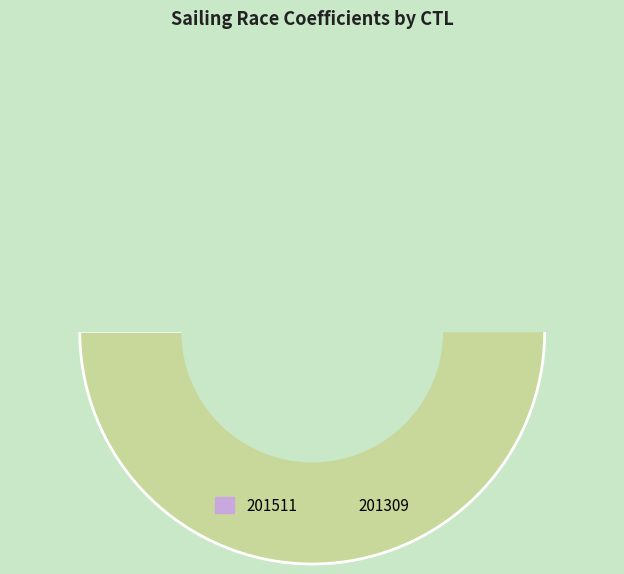

Between 201511 and 201309, which is larger?

201309